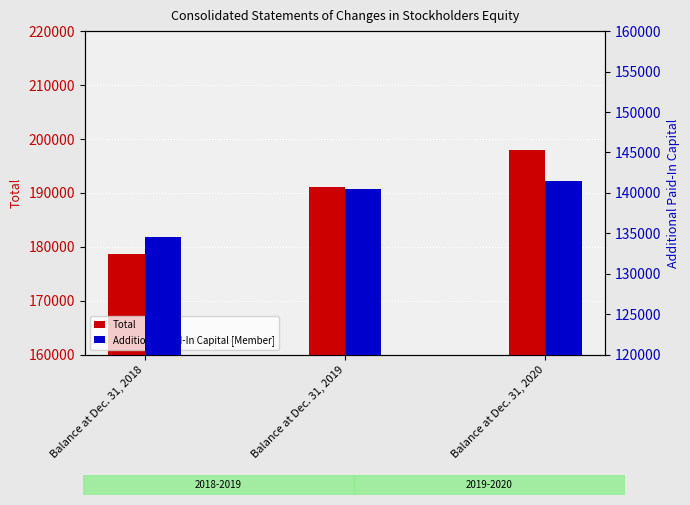

What is the lowest value of the Total series?

178746